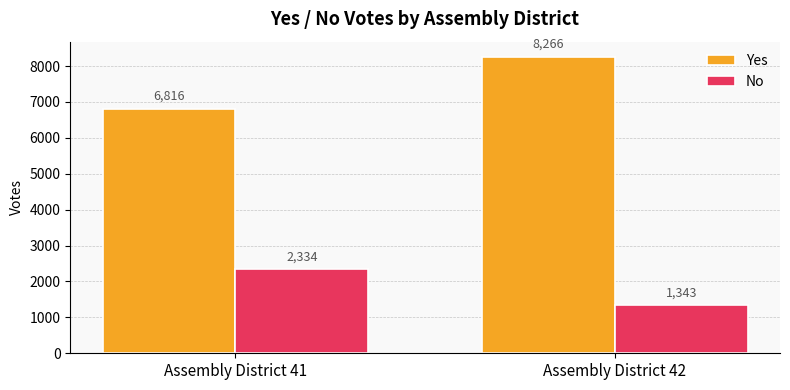

At which category is the sum across all series the highest?

Assembly District 42